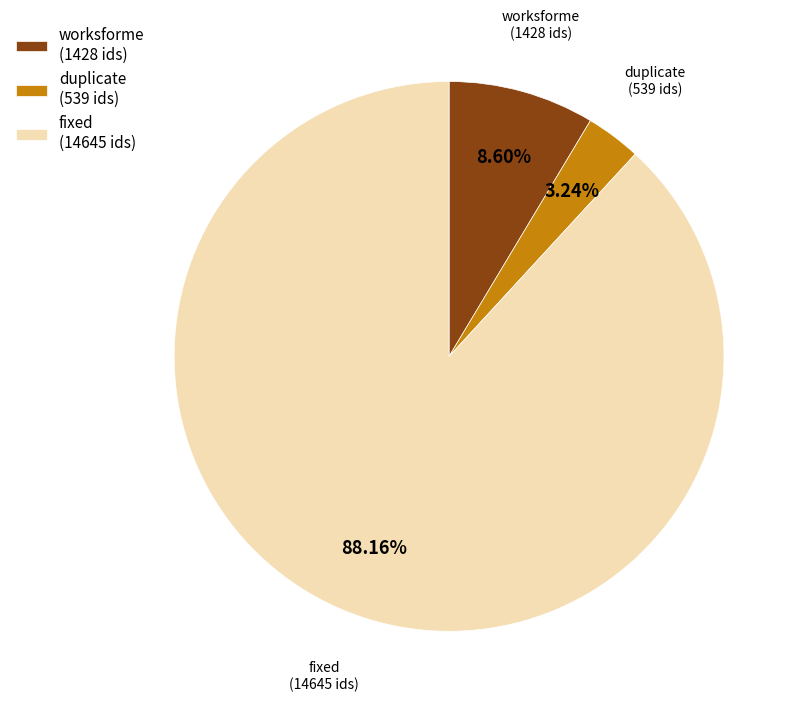

Which has a higher value, duplicate (539 ids) or fixed (14645 ids)?

fixed (14645 ids)